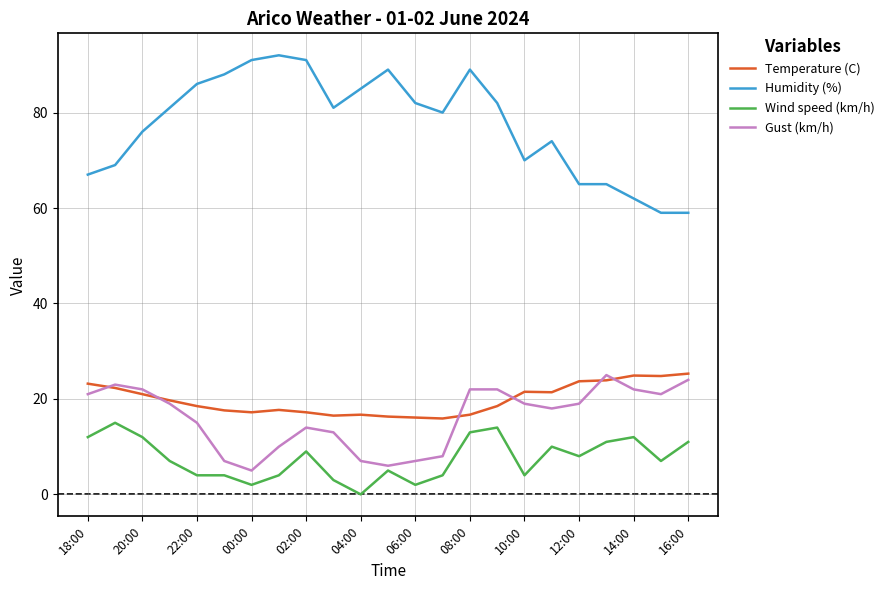

Which series has the largest range (max minus min)?

Humidity (%)